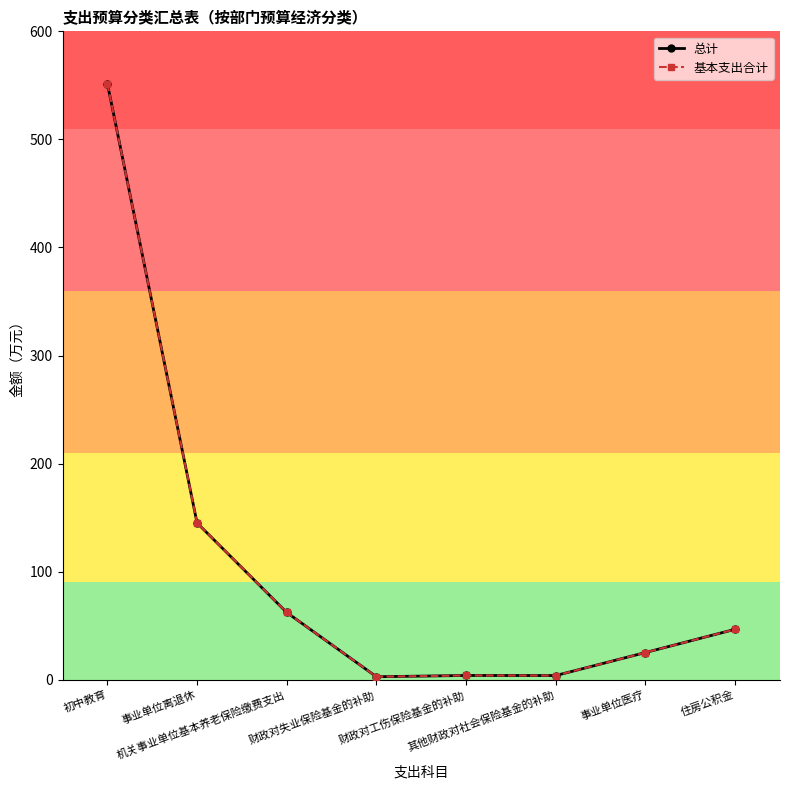

How many lines are shown in the chart?

2